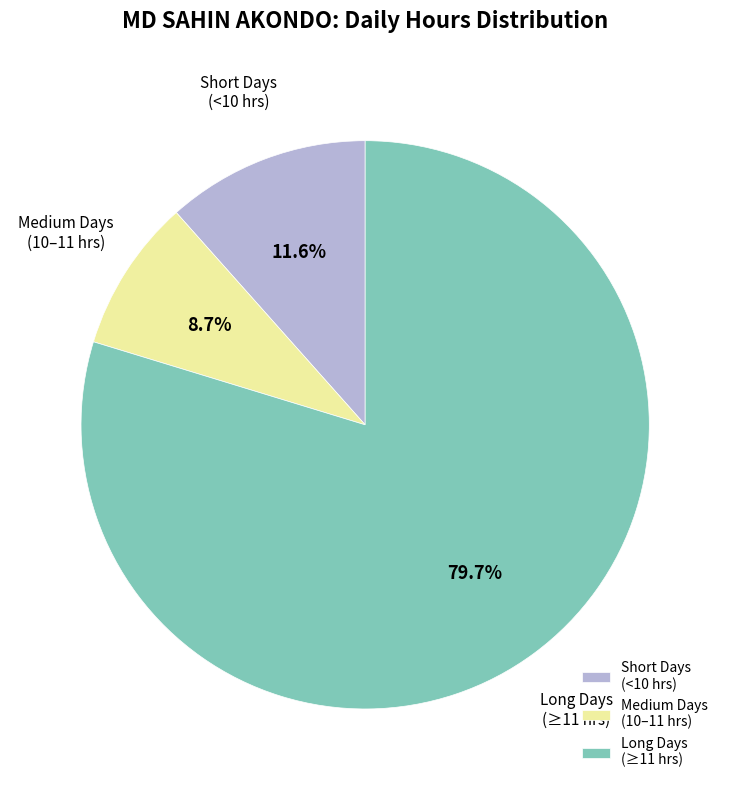

Which category has the smallest portion of the pie?

Medium Days (10–11 hrs)